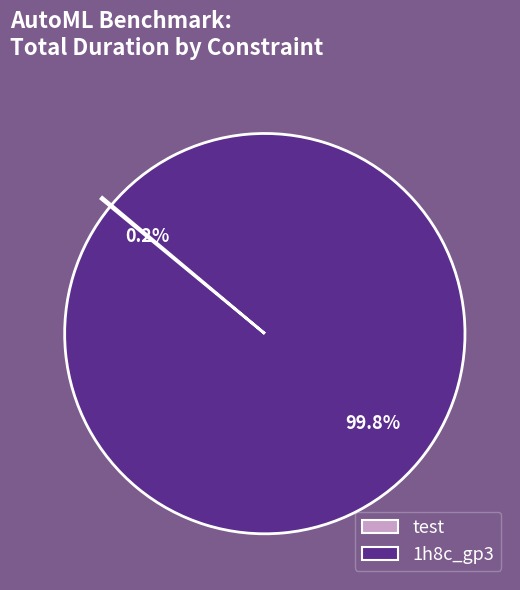

Which slice is the largest?

1h8c_gp3